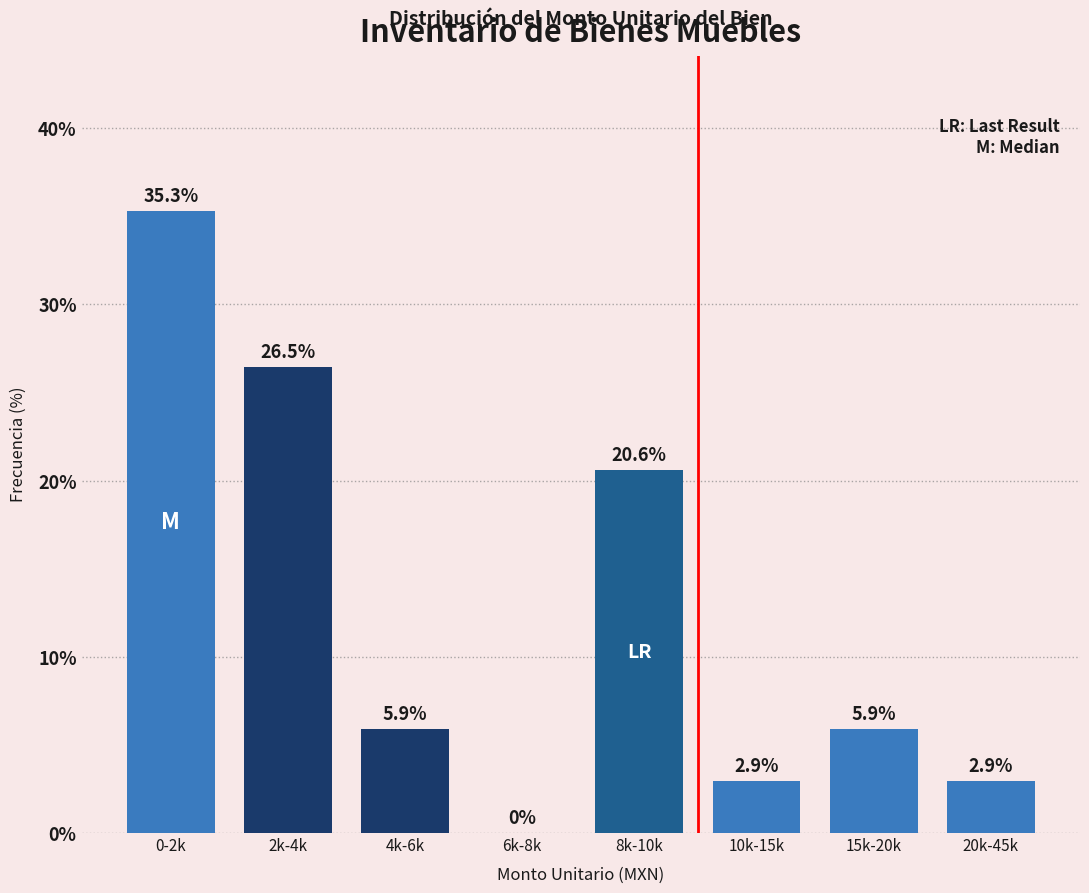

Reading right to left, list all the values displayed in this chart.

20k-45k=2.9	15k-20k=5.9	10k-15k=2.9	8k-10k=20.6	6k-8k=0.0	4k-6k=5.9	2k-4k=26.5	0-2k=35.3